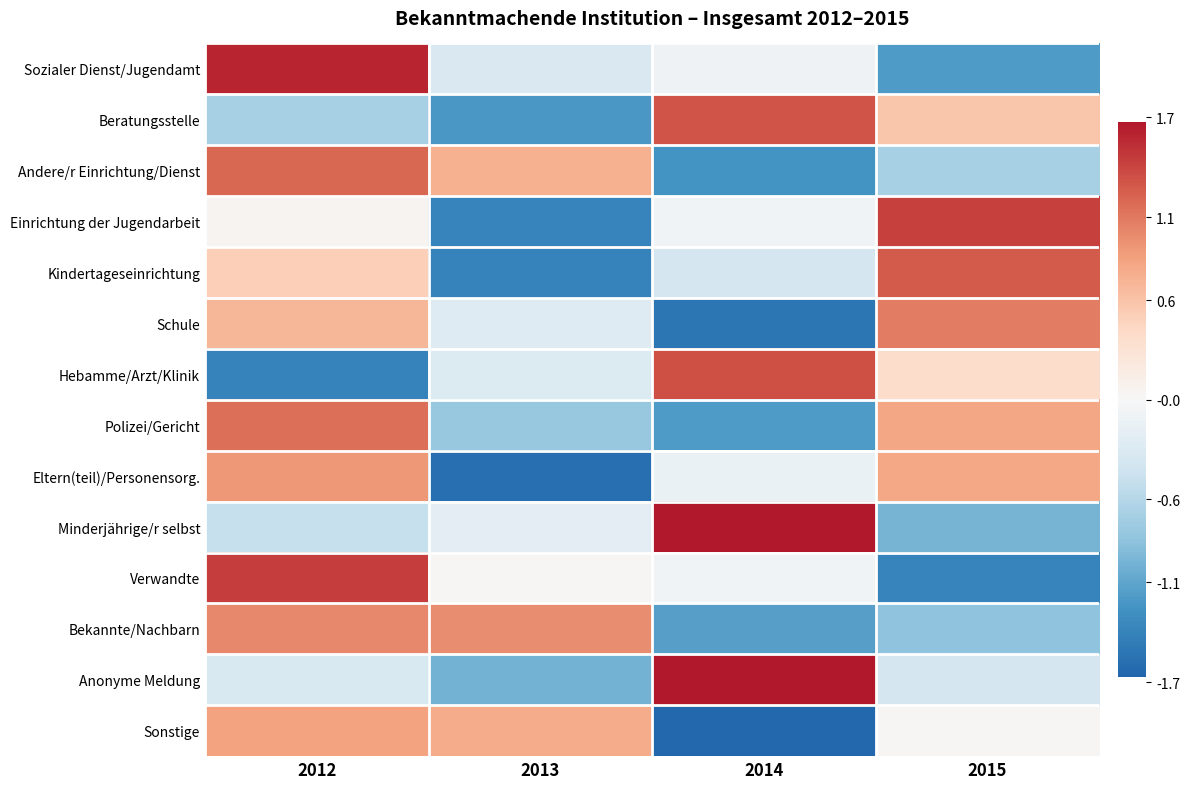

What is the difference between the highest and lowest values at 2014?

3.3